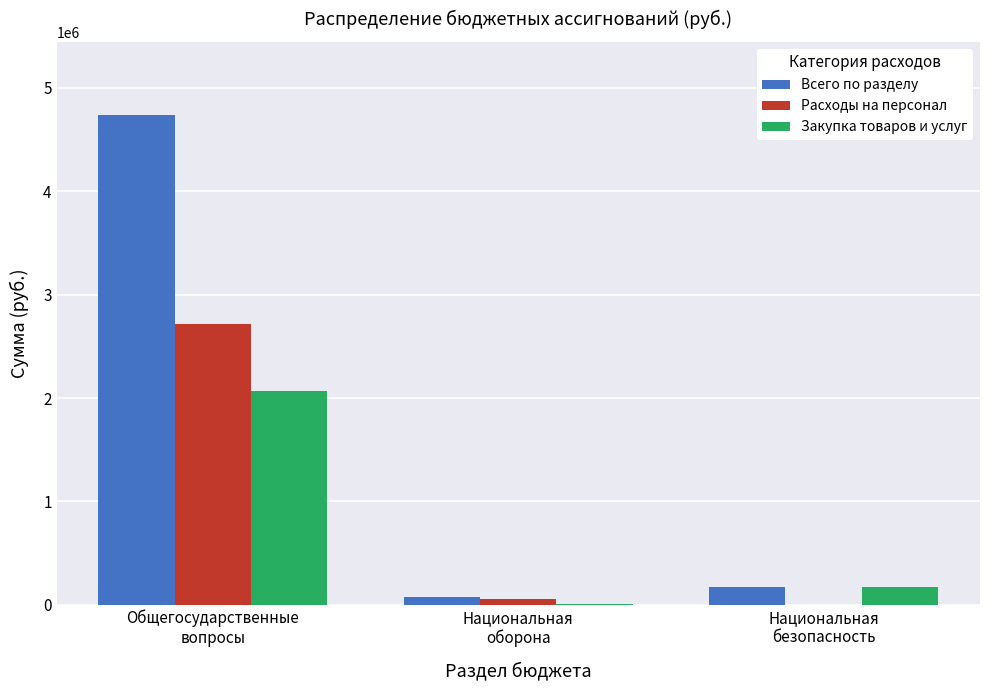

What is the highest value of the Всего по разделу series?

4732538.6